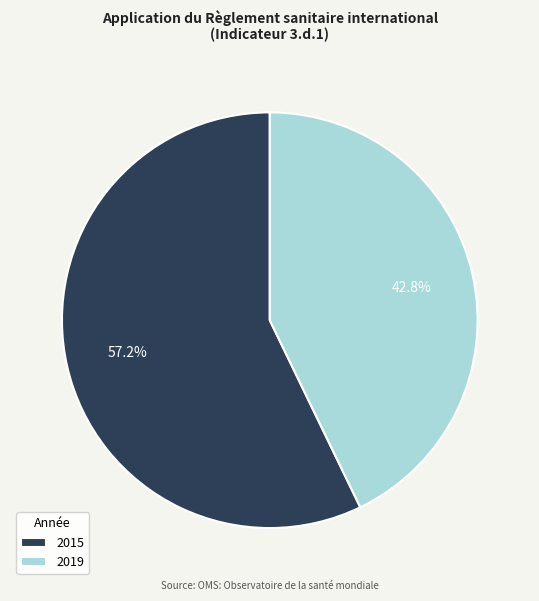

Rank the categories by value from lowest to highest.

2019, 2015